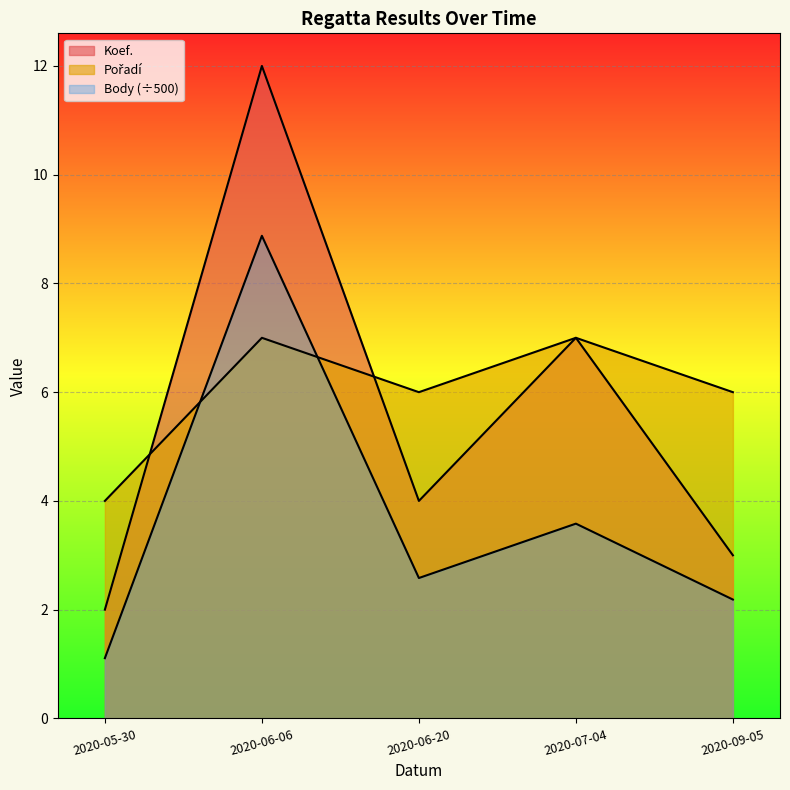

Where does the Pořadí series first go above 6?

2020-06-06